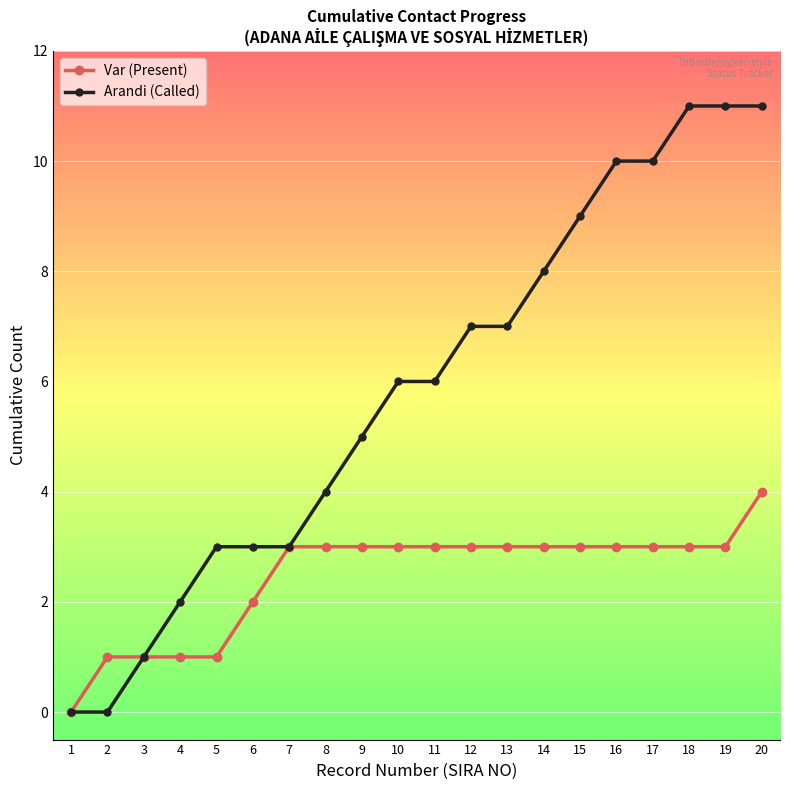

What is the greatest value displayed?

11